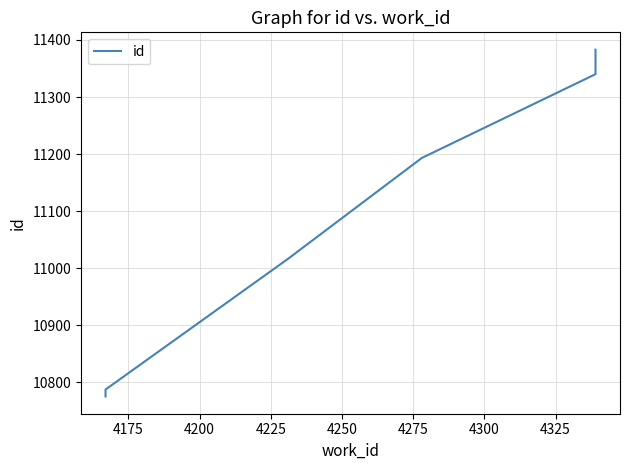

True or false: the data shows 5409 at 4250.

False